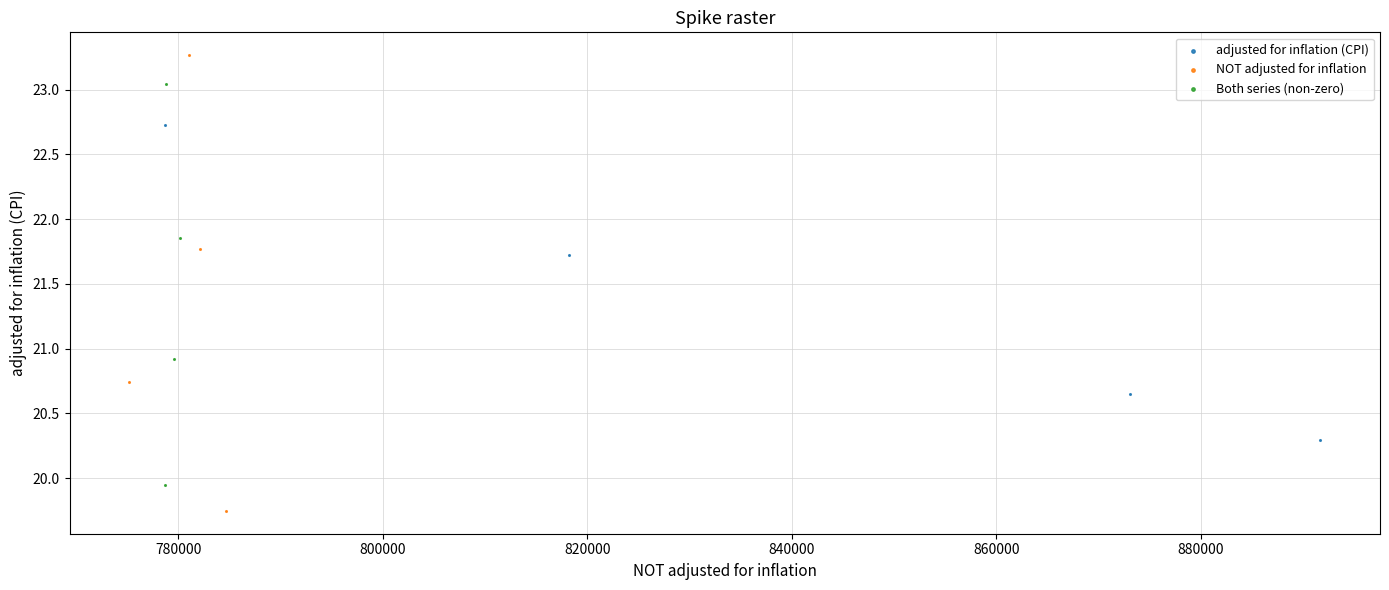

Which series contains the lowest Y value?

NOT adjusted for inflation